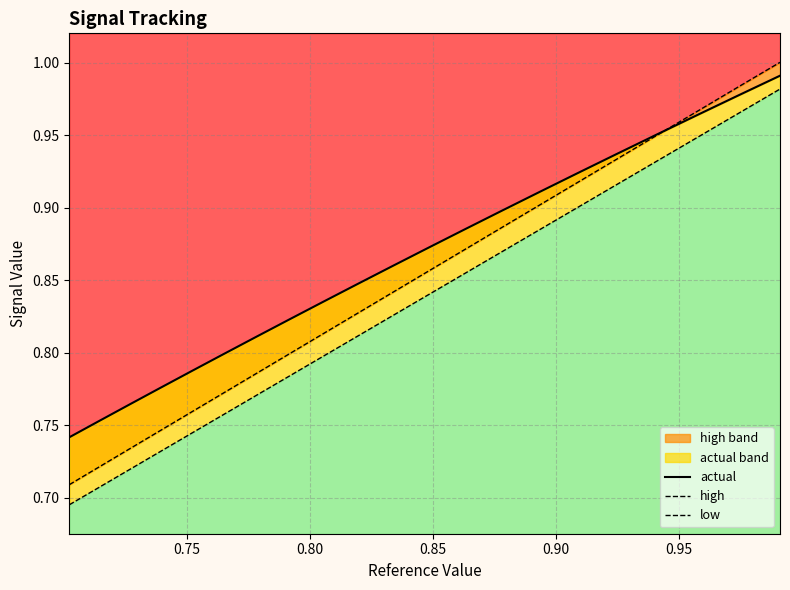

What is the smallest value displayed?

0.7